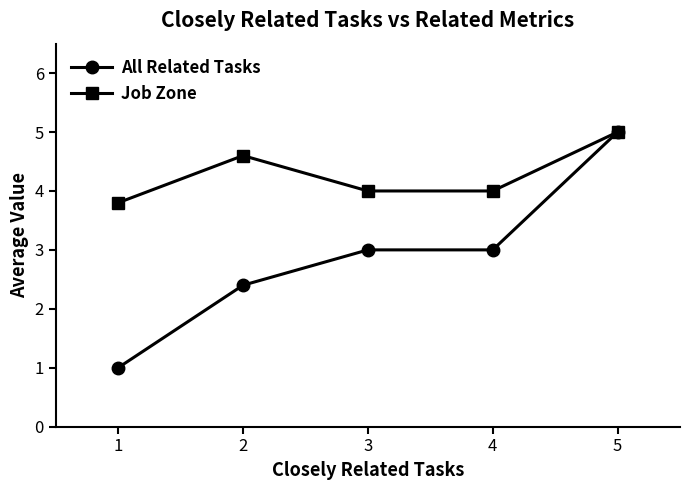

How many lines are shown in the chart?

2